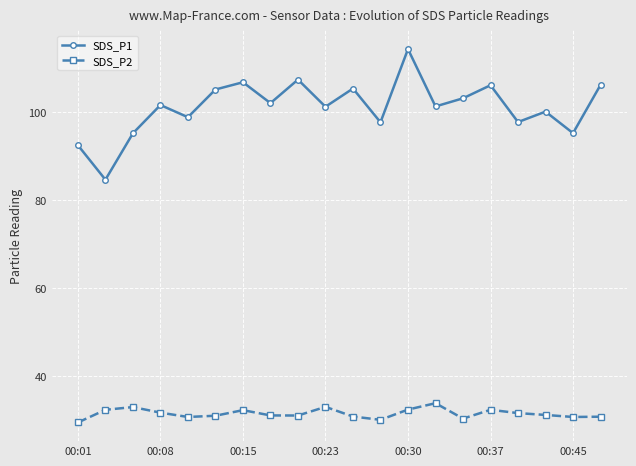

How many data points does each series have?

20